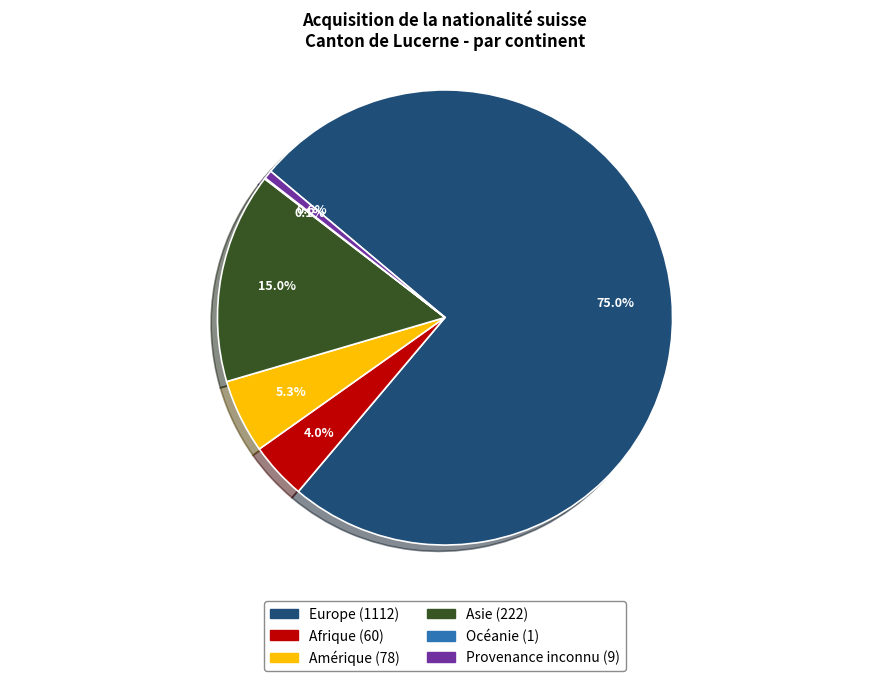

The Provenance inconnu slice represents 11% of the pie. True or false?

False